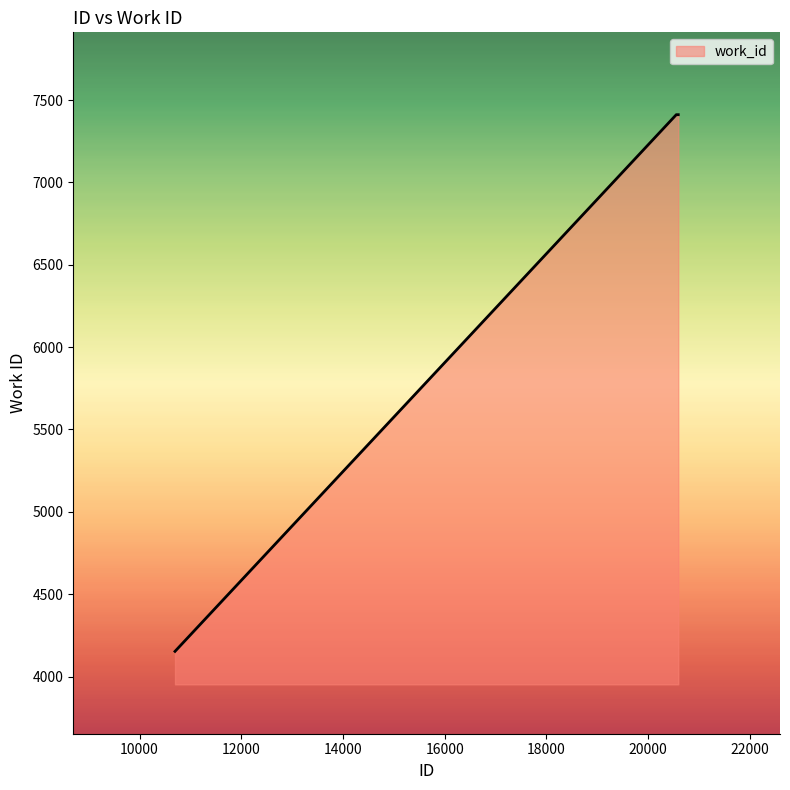

Reading right to left, extract all data points from this chart.

7411	7411	4153